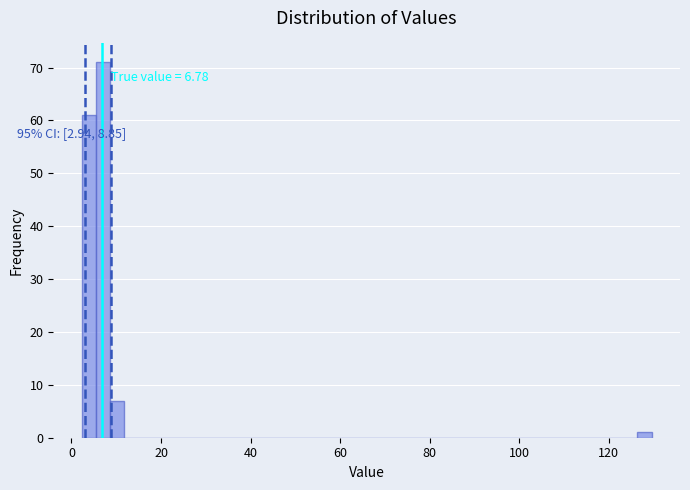

Around what value on the x-axis is the tallest bar? Give the approximate position of its centre, as read against the axis.

8